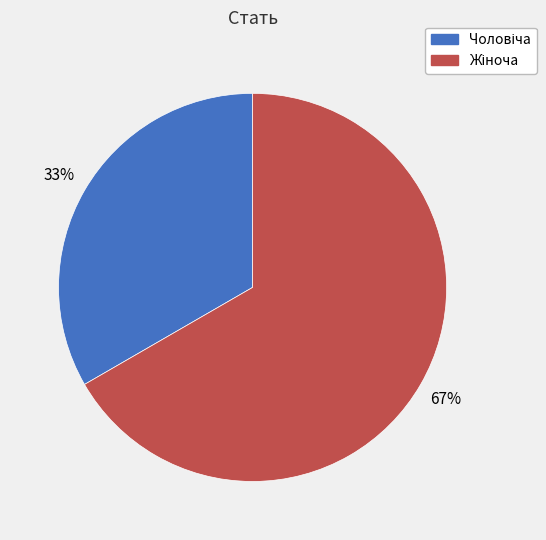

To the nearest percent, what is the average slice percentage?

50%